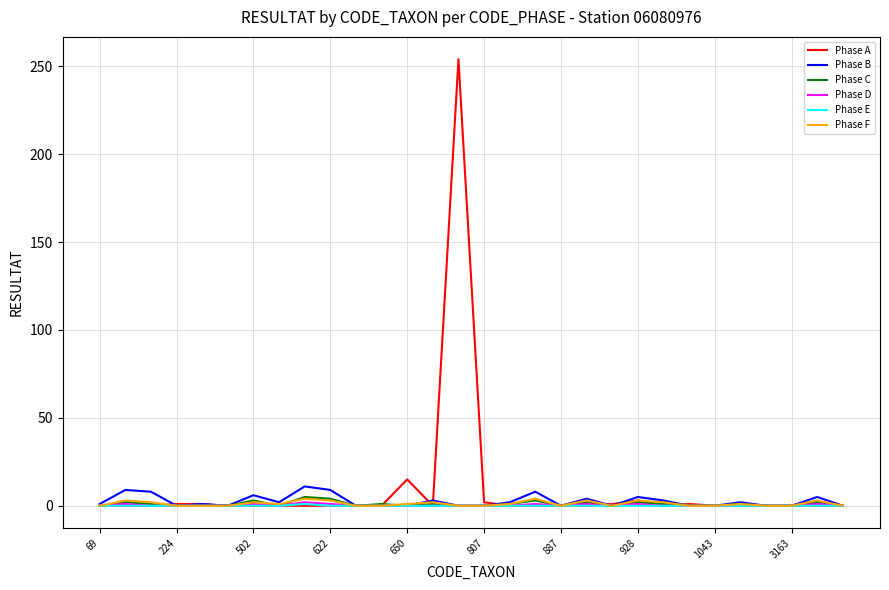

What is the maximum value shown in the chart?

254